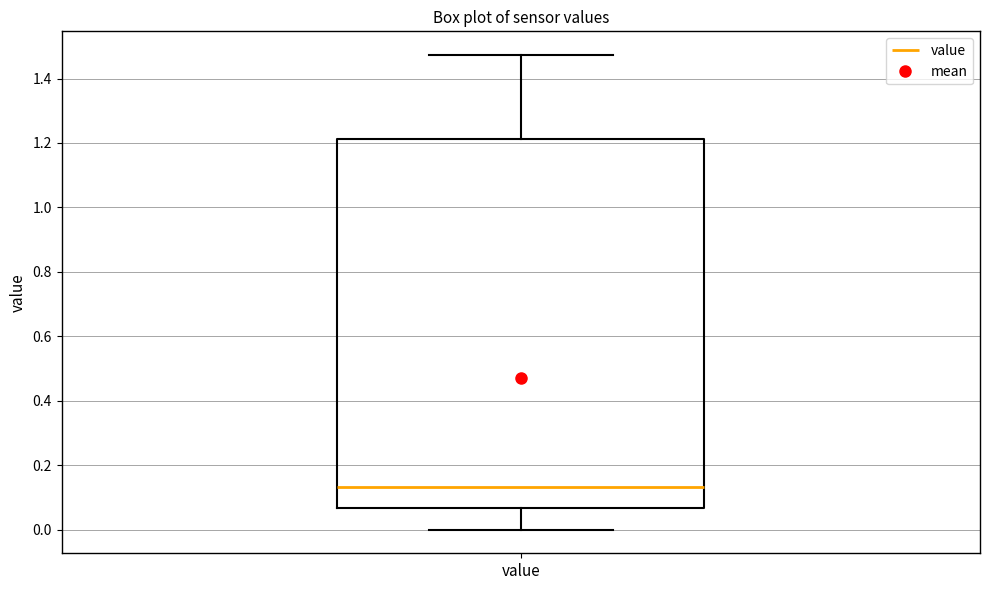

Transcribe this box plot: give where the median line is, the range the box spans, and where the two whiskers end, as read against the y-axis. The values are not printed on the chart, so give them approximately, as read against the axis.

median 0.14, box 0.06 to 1.22, whiskers 0.00 to 1.48